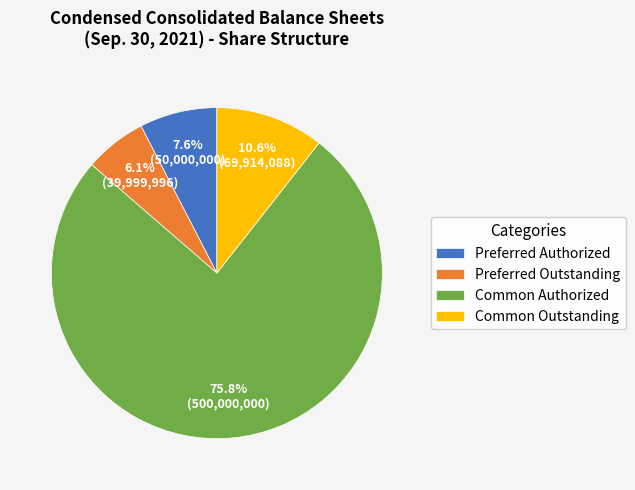

Between Preferred Outstanding and Preferred Authorized, which is larger?

Preferred Authorized